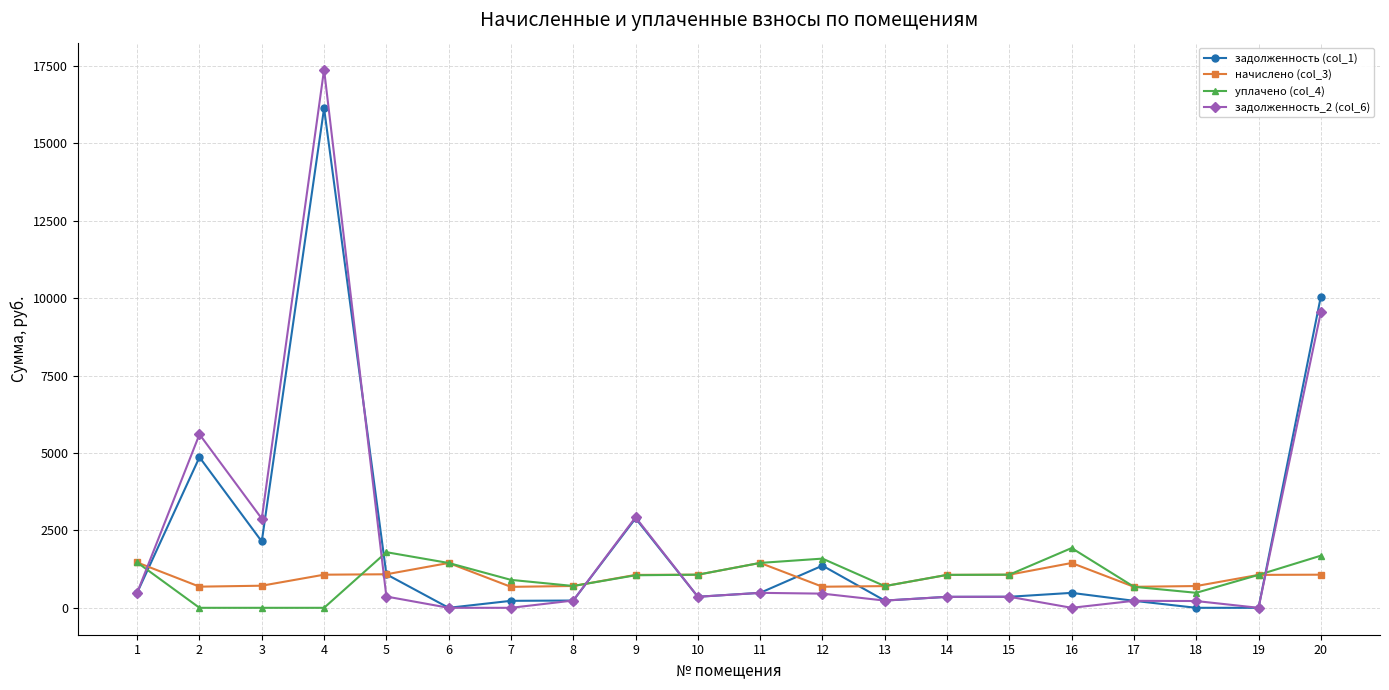

What is the difference between the уплачено (col_4) values at 10 and 20?

613.1